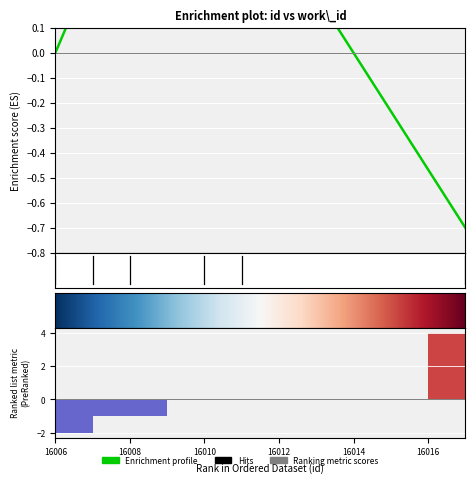

Are the bars grouped side by side (vs. stacked)?

No